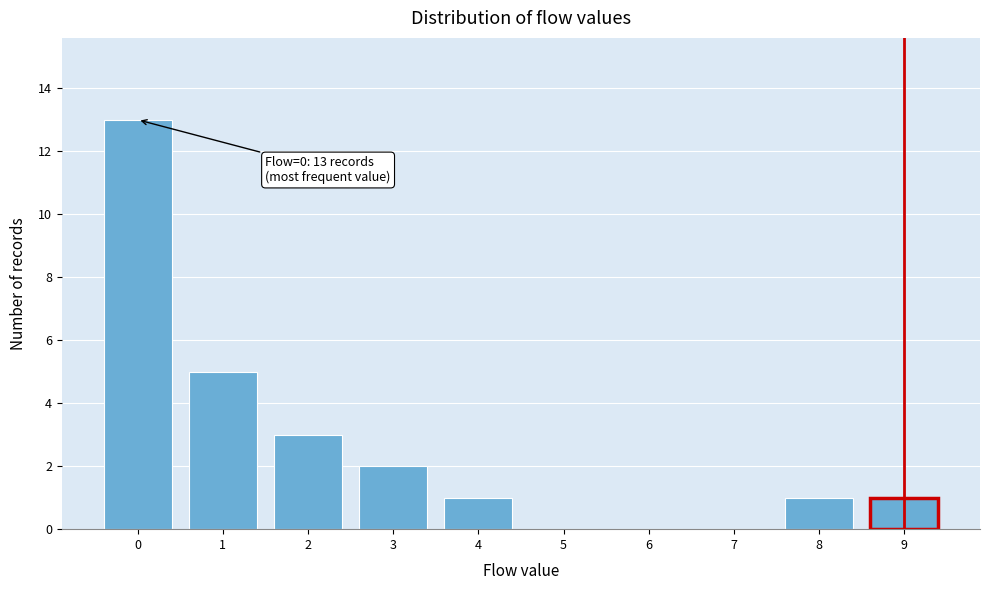

Over which range of the x-axis is the bar tallest?

-0.5 to 0.5